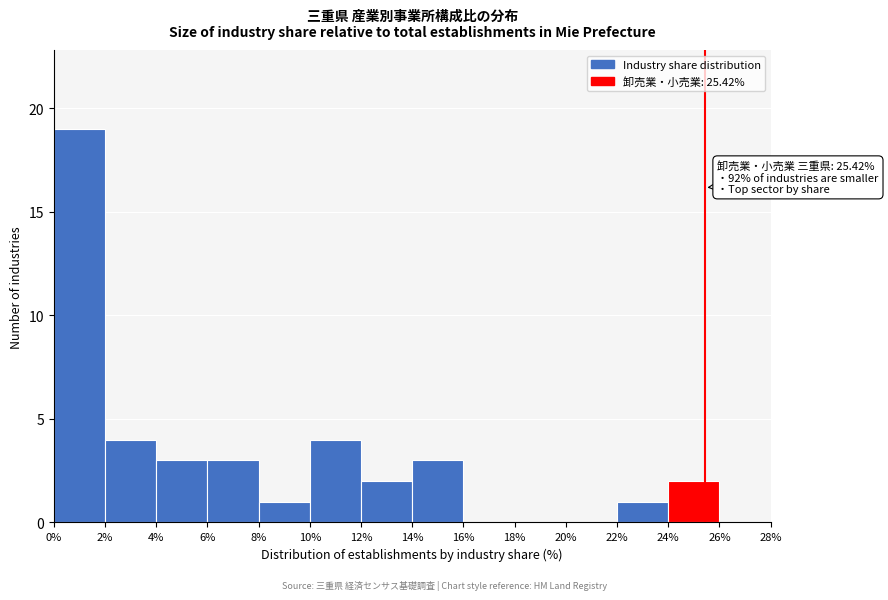

Which range on the x-axis has the tallest bar?

0% to 2%